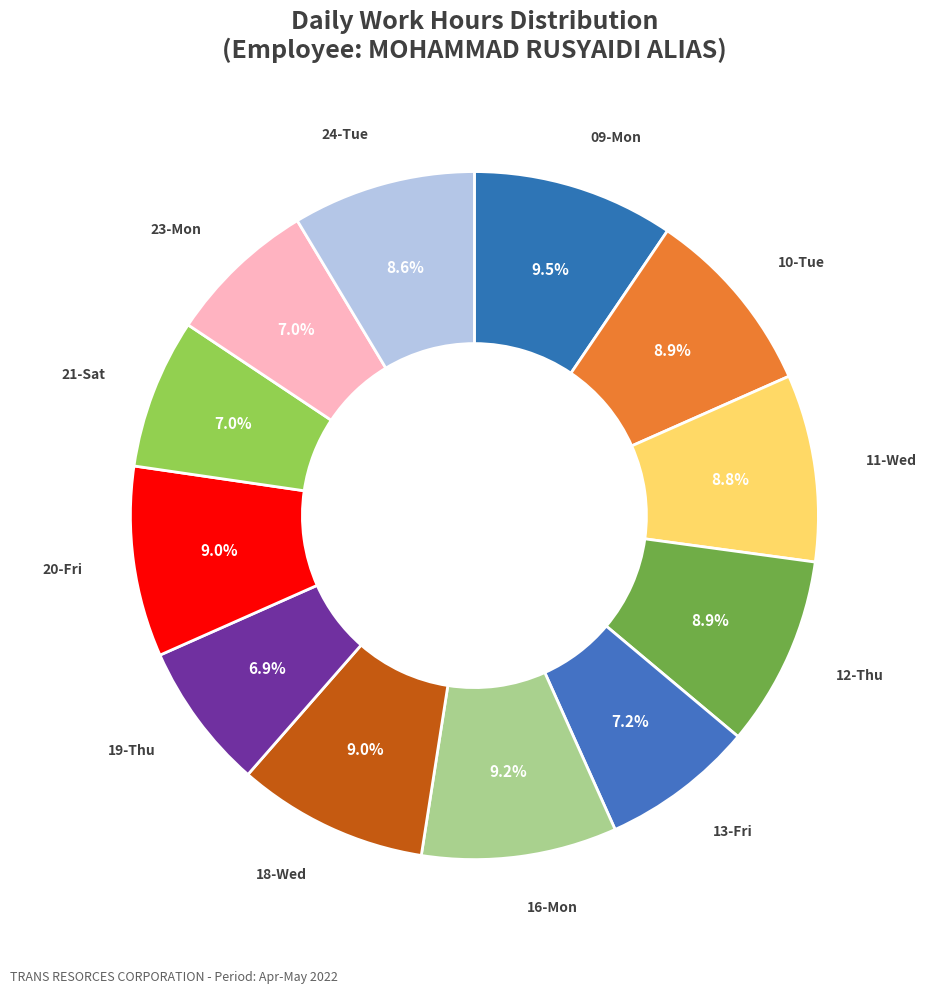

To the nearest percent, what is the average slice percentage?

8%